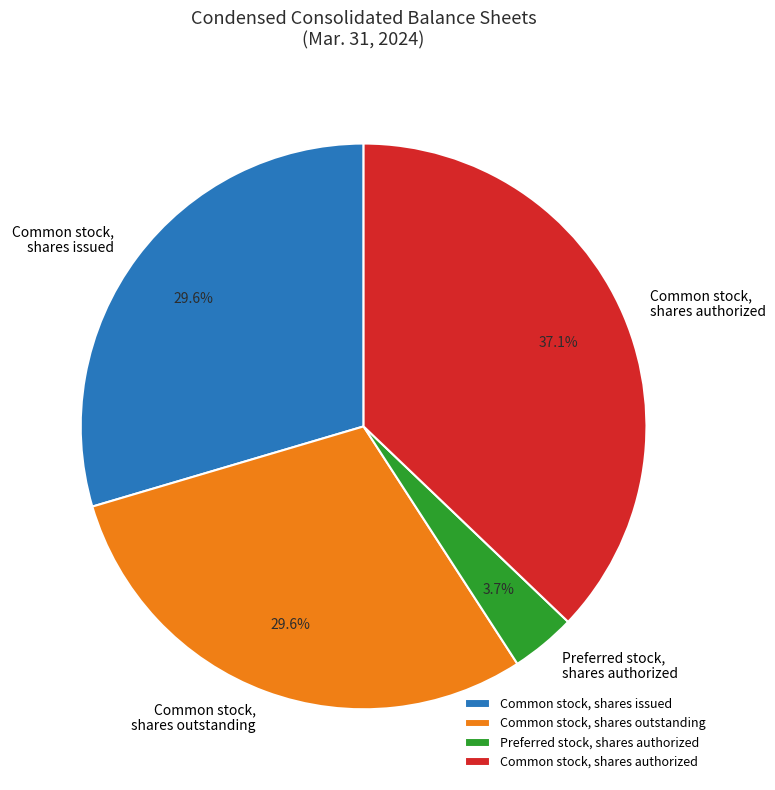

To the nearest percent, what is the difference between the largest and smallest slice percentages?

33%